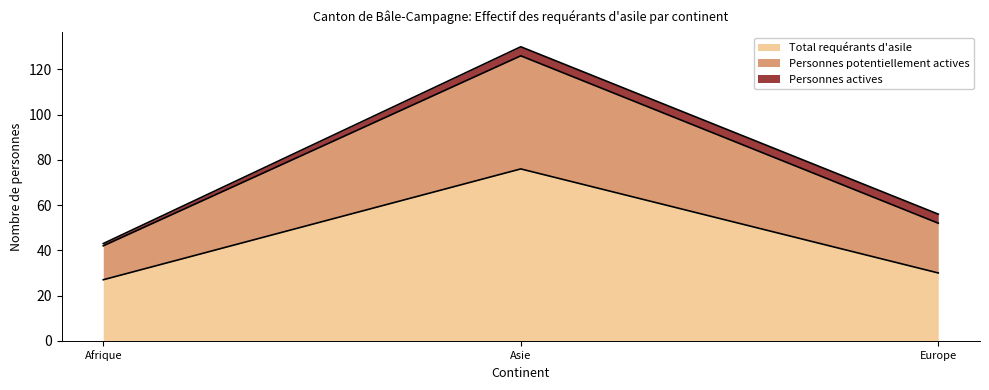

The value of Total requérants d'asile at Asie is 76. True or false?

True